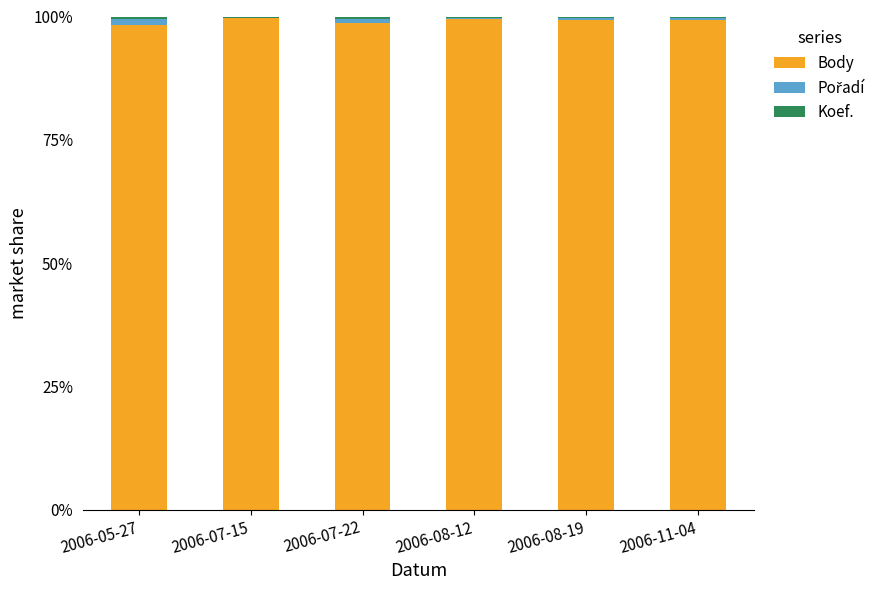

What is the label of the 2nd bar from the left?

2006-07-15